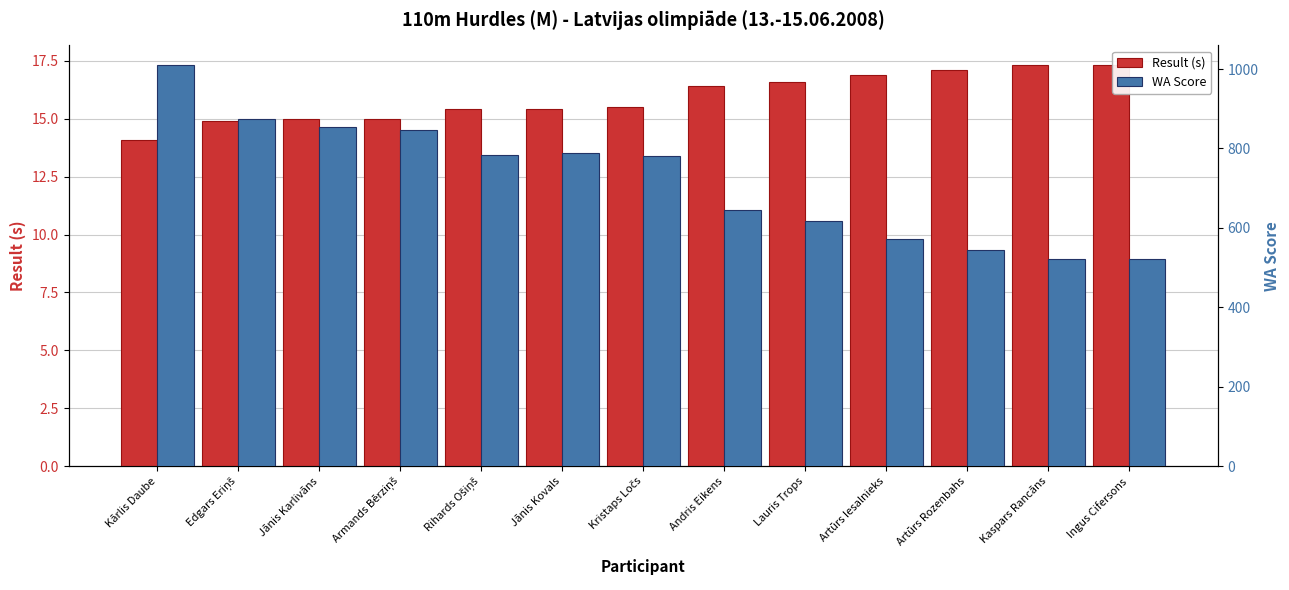

Which has a higher value, Ingus Cifersons or Jānis Karlivāns?

Ingus Cifersons